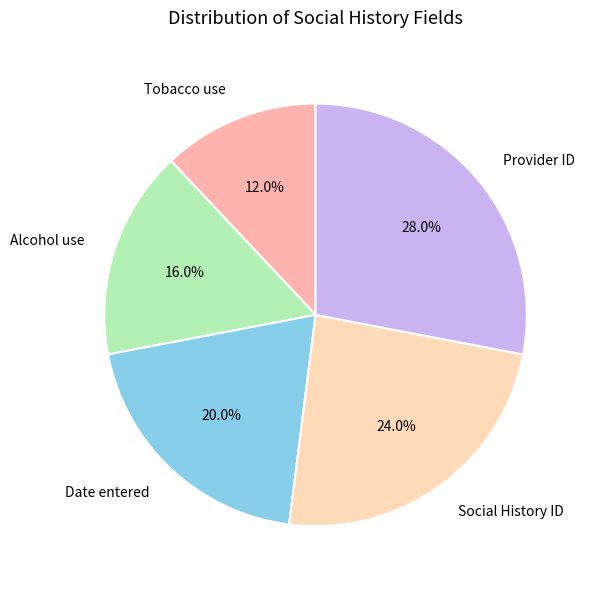

How many segments does this pie chart have?

5